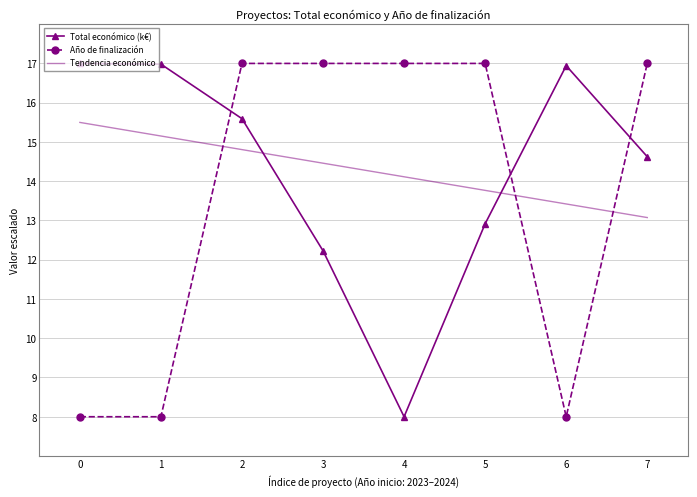

What is the average value of the Total económico (k€) series?

14.3